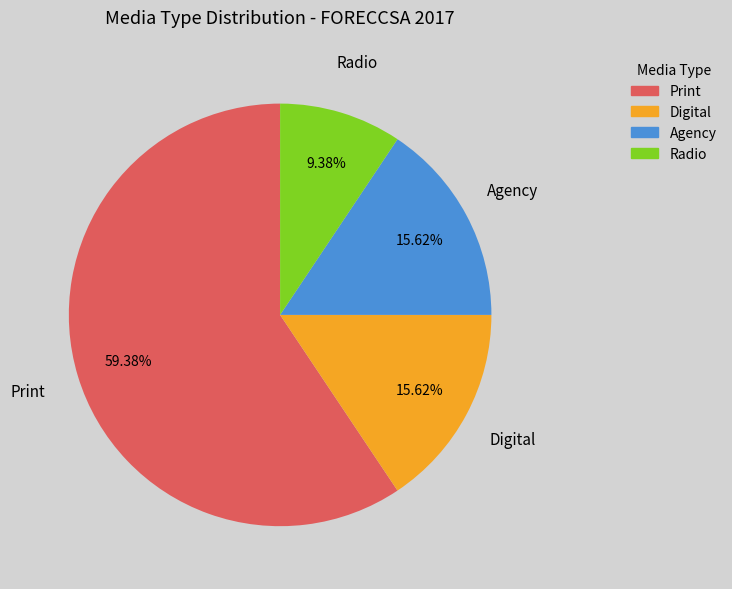

The Agency slice represents 2% of the pie. True or false?

False